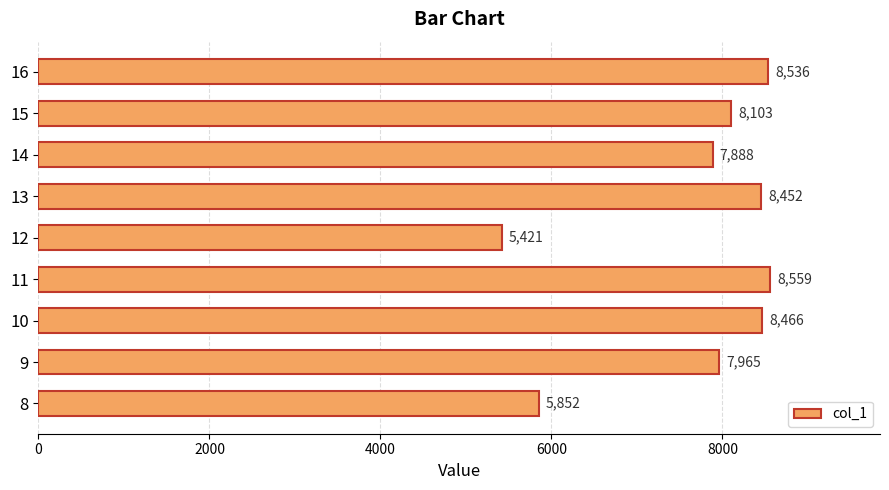

What is the change in value from 14 to 16?

+648